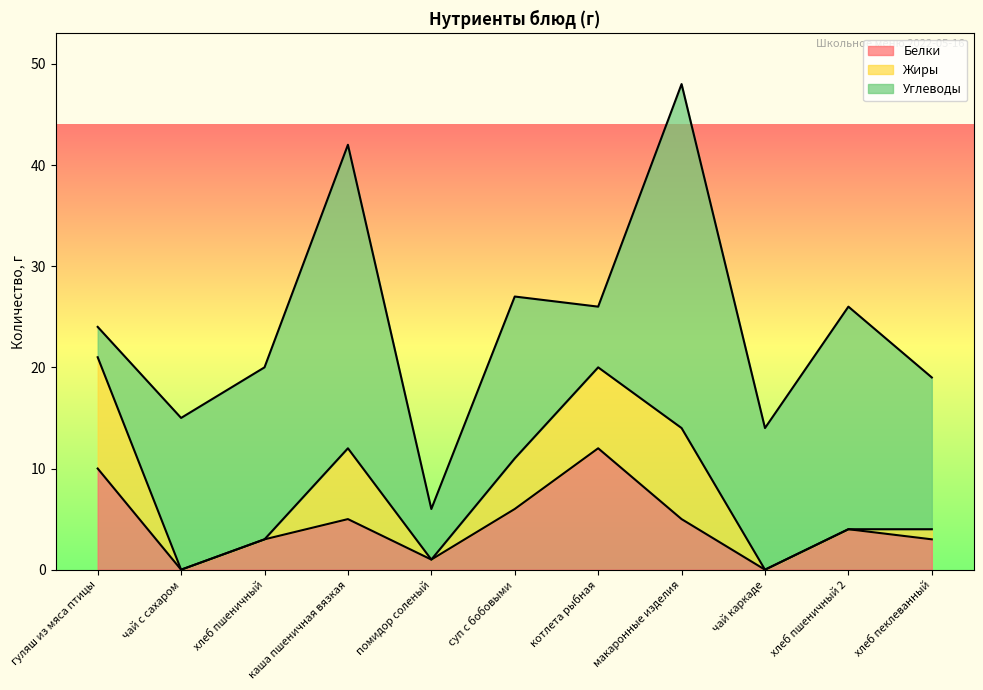

What value does the Углеводы series have at котлета рыбная?

6